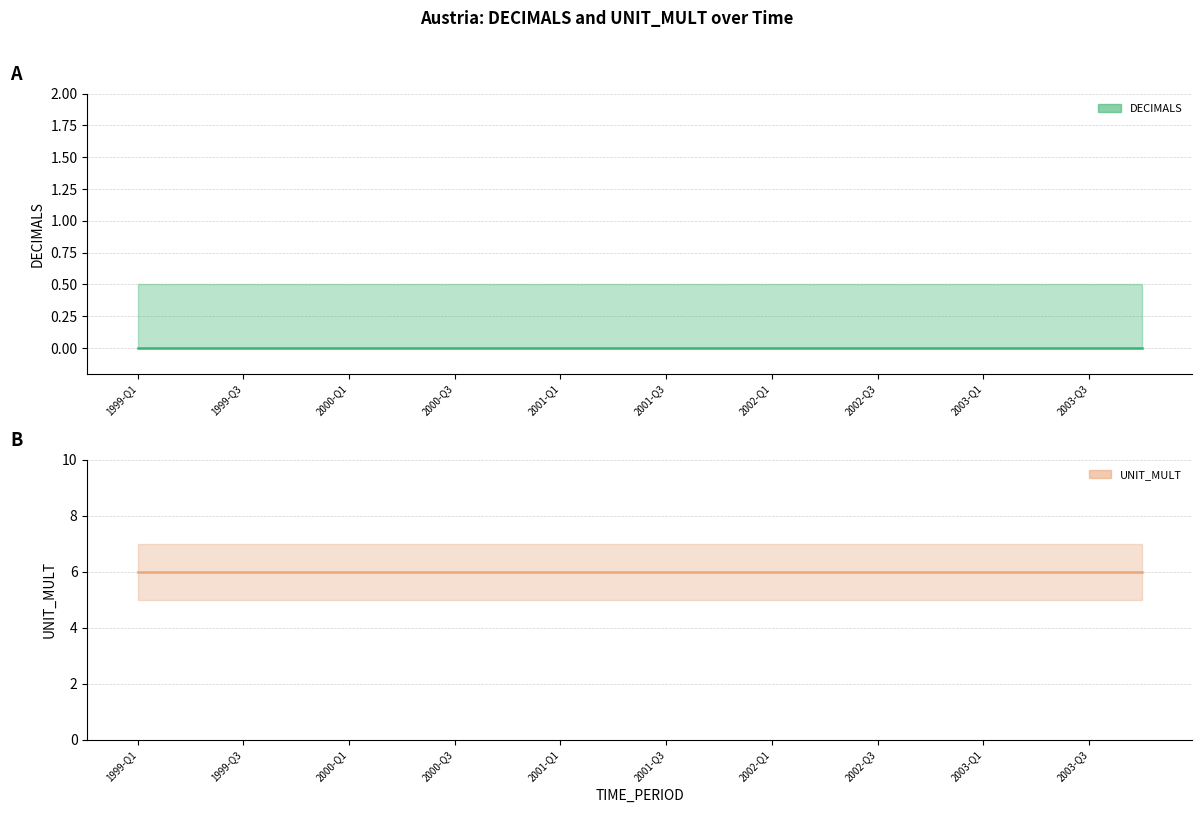

How many series are shown in this chart?

2